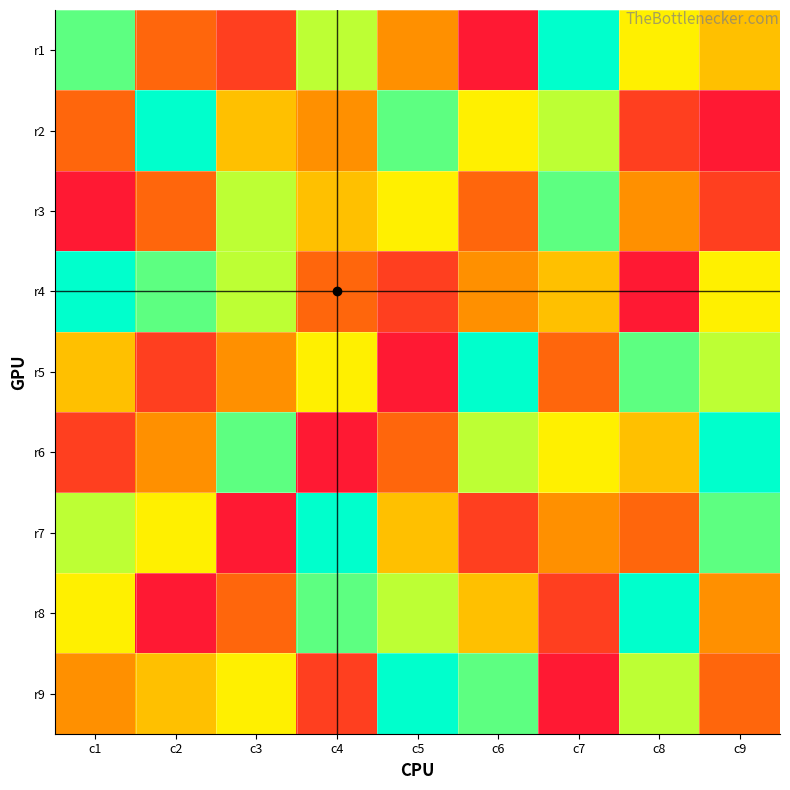

List the series in order of their peak value, lowest first.

r3, r1, r2, r4, r5, r6, r7, r8, r9